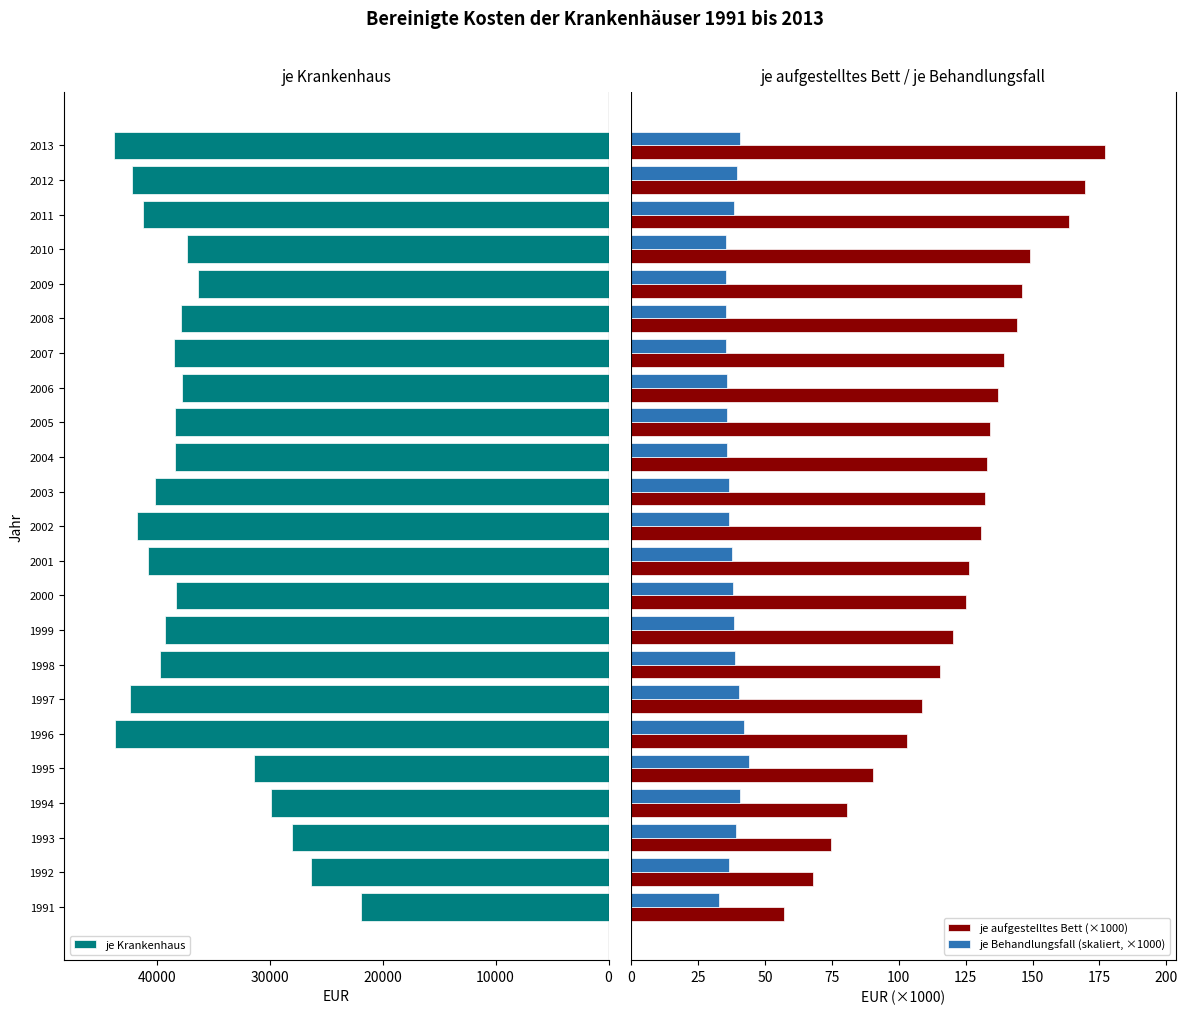

What is the difference between the maximum and minimum values in the je Behandlungsfall (skaliert, ×1000) series?

10.9